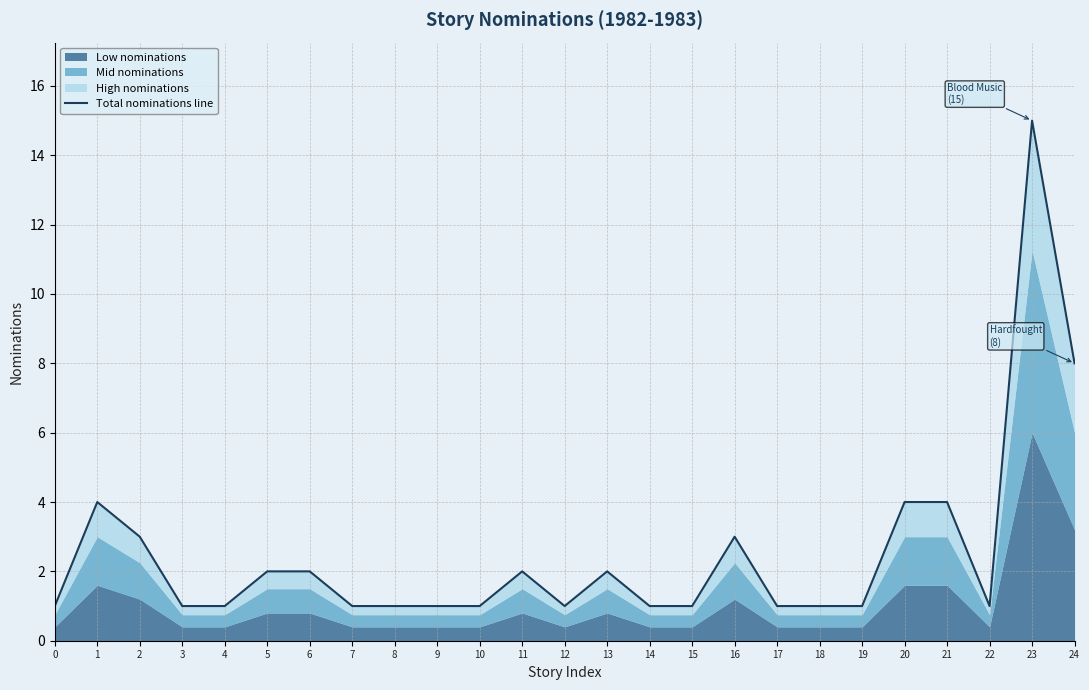

At which label is the value closest to 8?

24